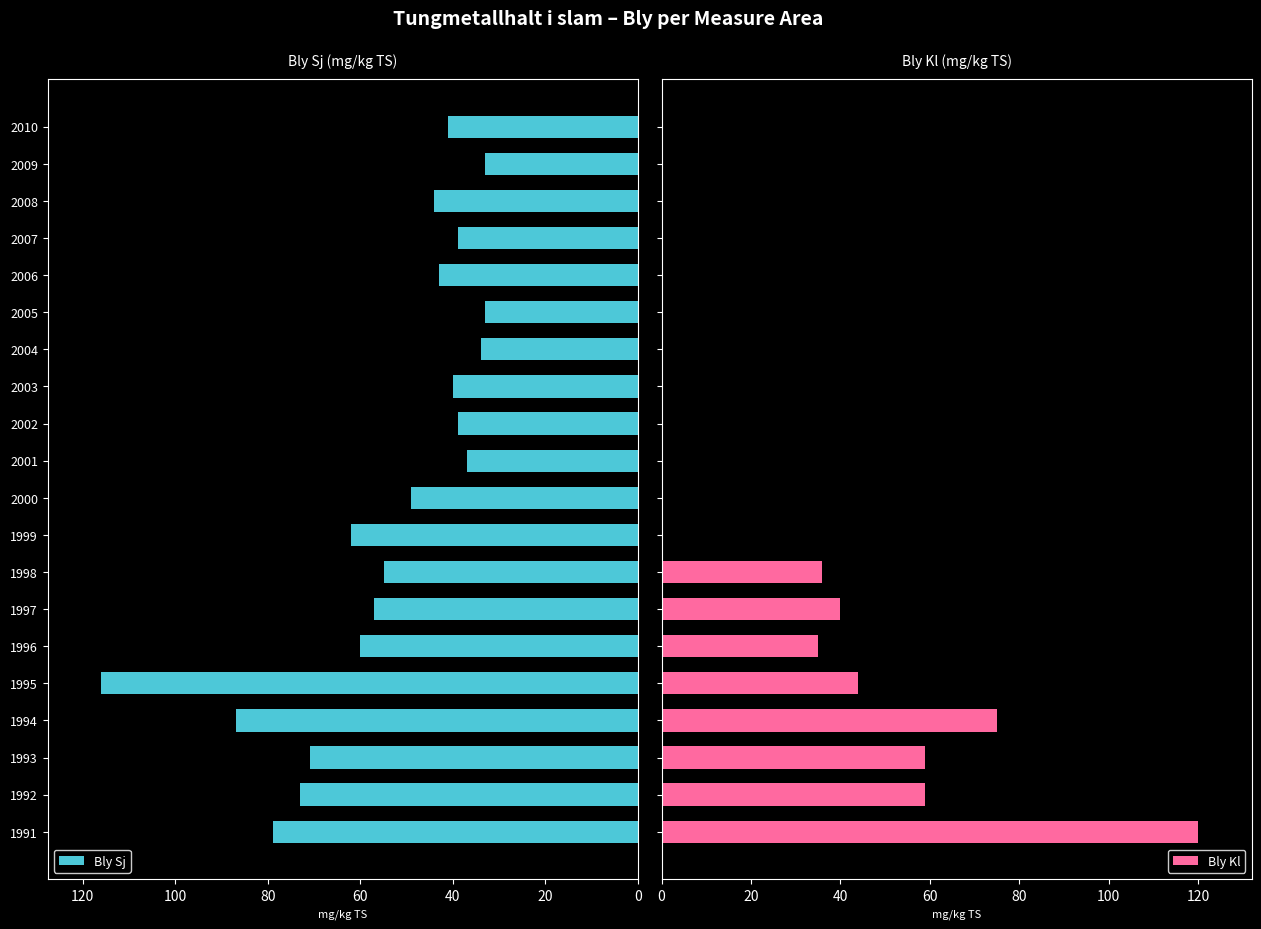

Reading left to right, transcribe all the data shown in this chart.

Bly Sj: 79	73	71	87	116	60	57	55	62	49	37	39	40	34	33	43	39	44	33	41
Bly Kl: 120	59	59	75	44	35	40	36	0	0	0	0	0	0	0	0	0	0	0	0